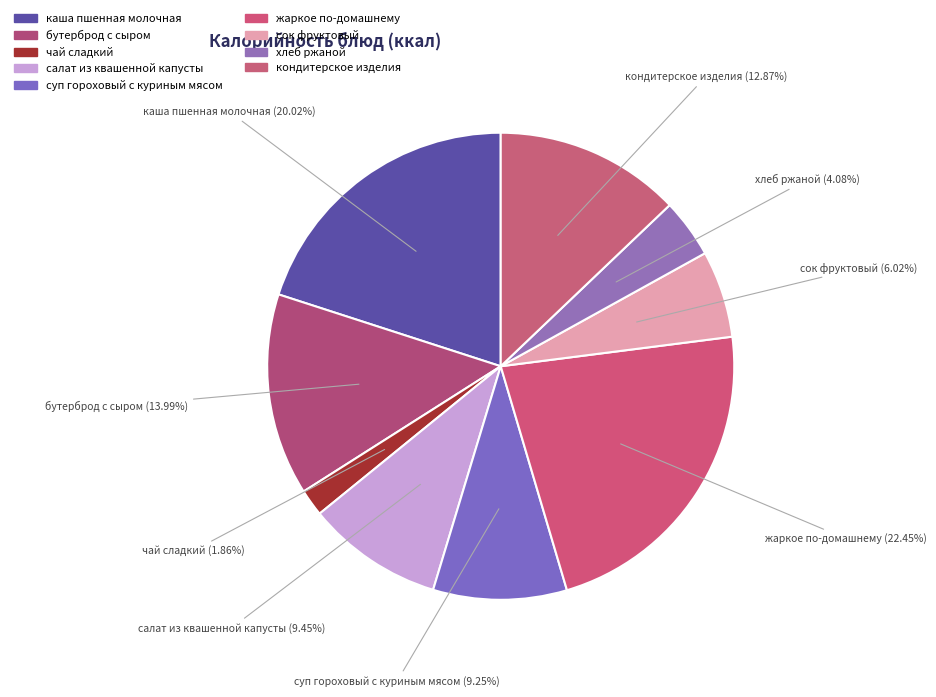

How many segments does this pie chart have?

9